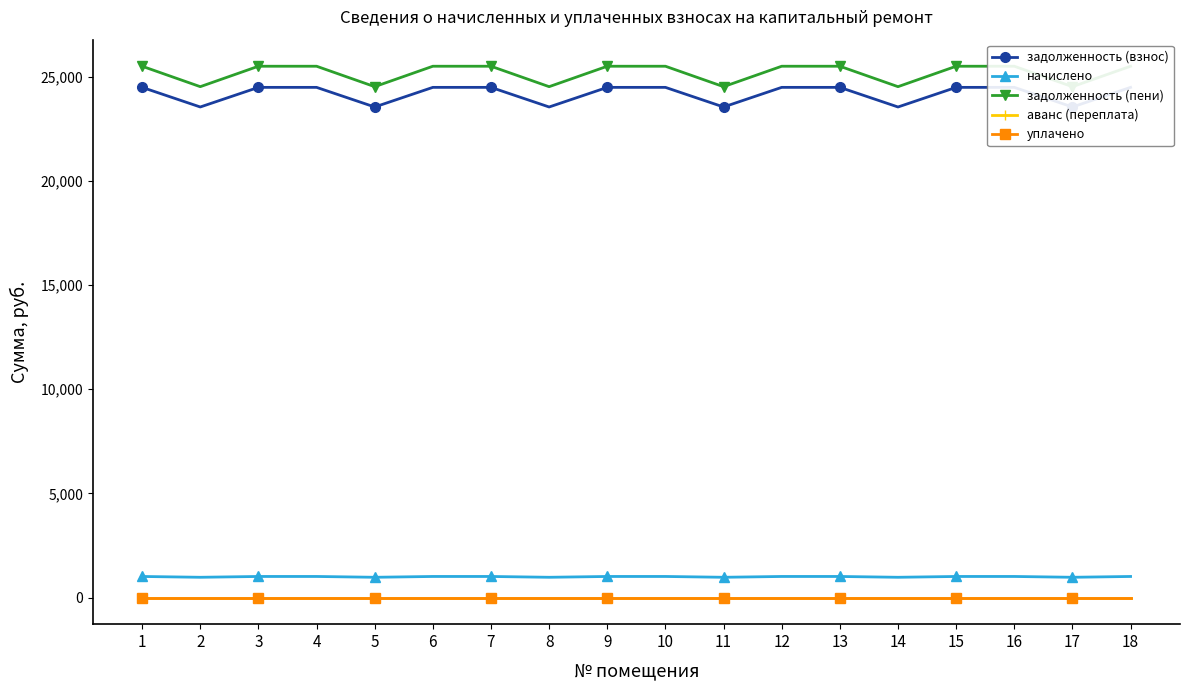

Between 15 and 1, which is larger?

15